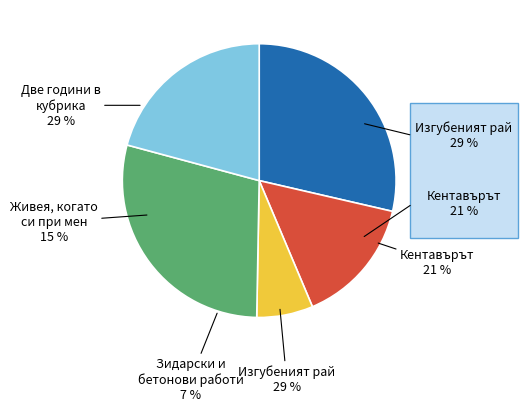

Count the number of slices in the pie.

5